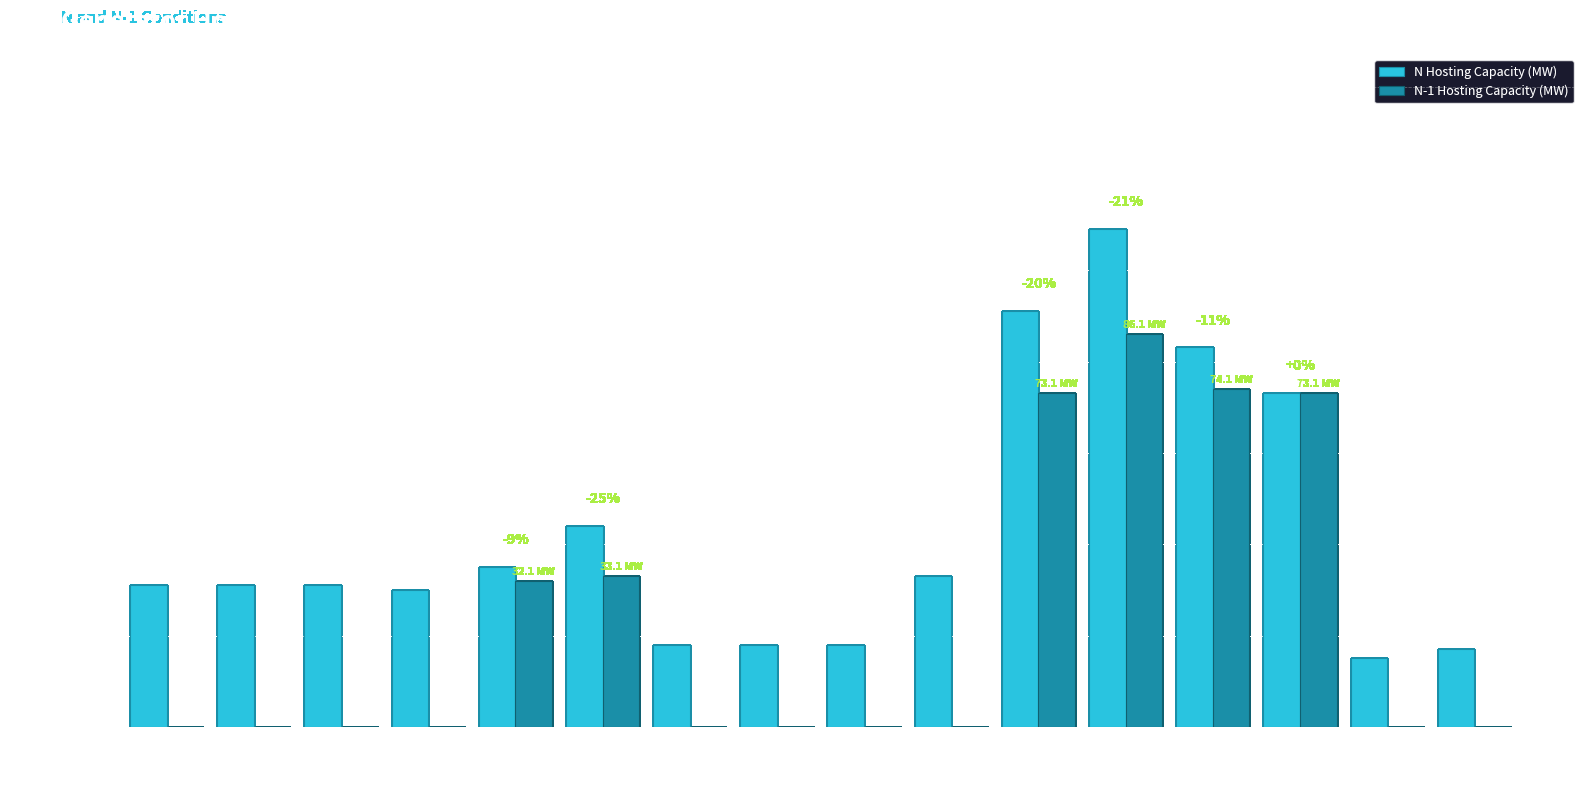

Is the value of N Hosting Capacity (MW) at Feeder 813 greater than the value of N-1 Hosting Capacity (MW) at Feeder 668?

Yes